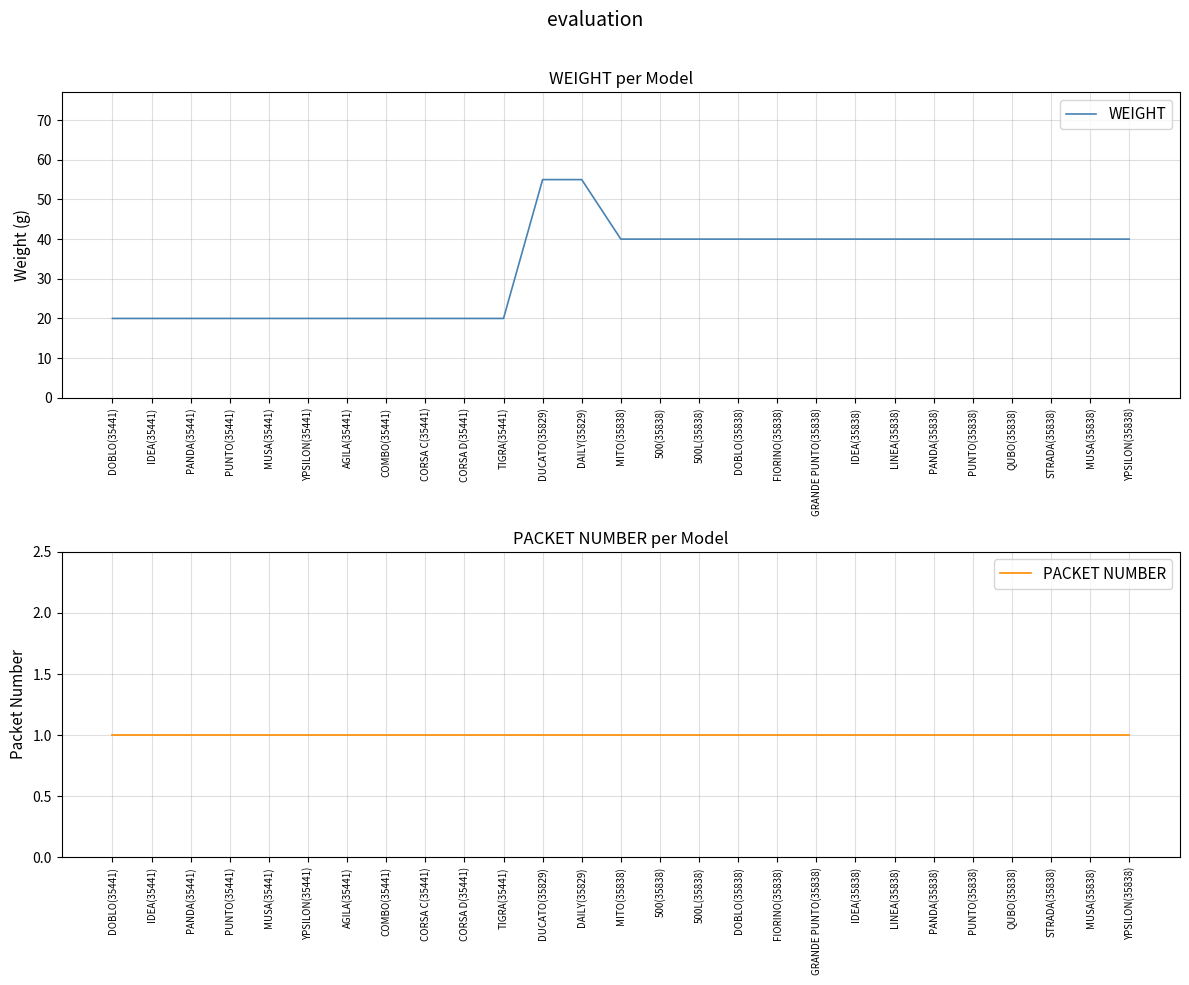

What is the label of the 2nd point from the left?

IDEA(35441)